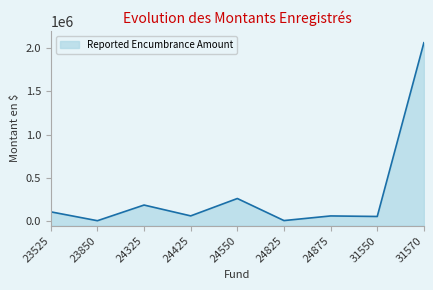

What is the average value?

313350.9